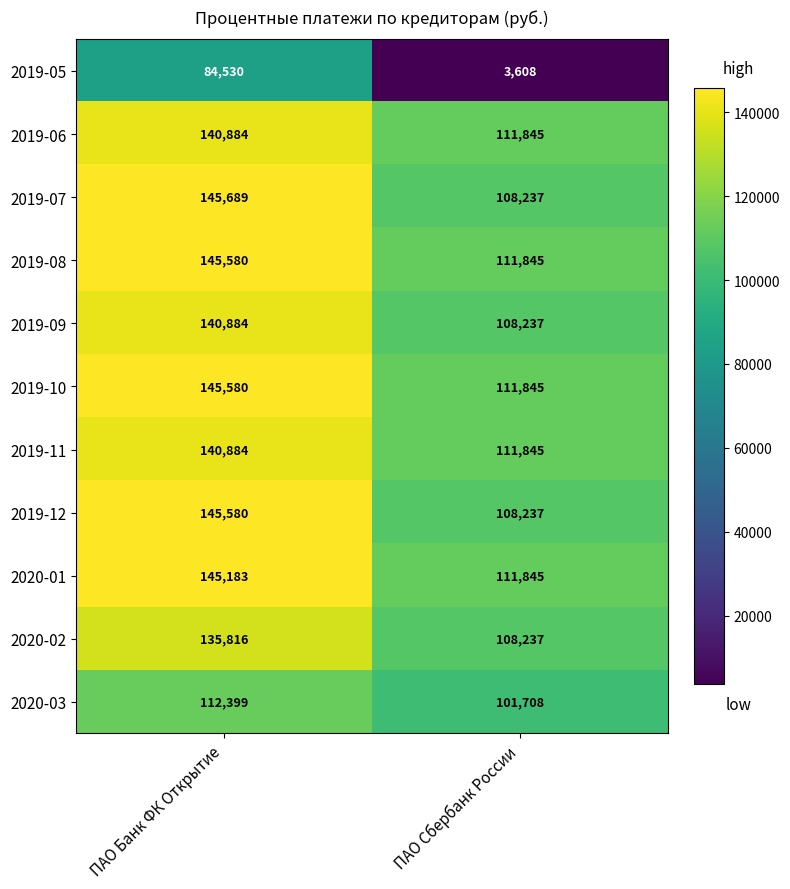

What is the sum of the 2019-10 values at ПАО Сбербанк России and ПАО Банк ФК Открытие?

257425